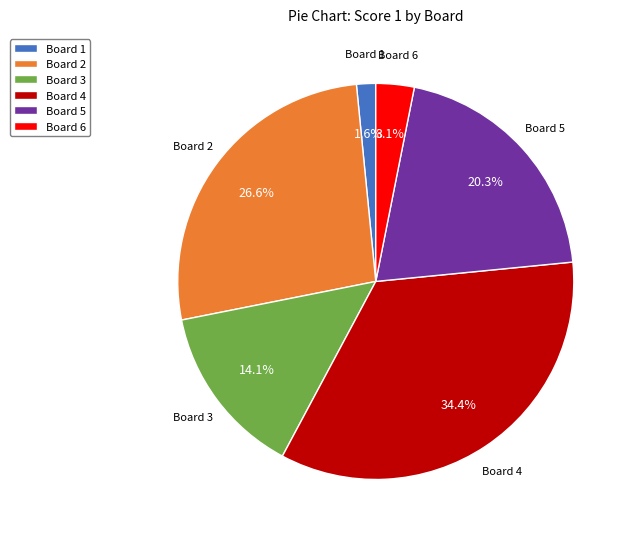

Approximately how many times larger is the value at Board 4 compared to Board 3?

2.4